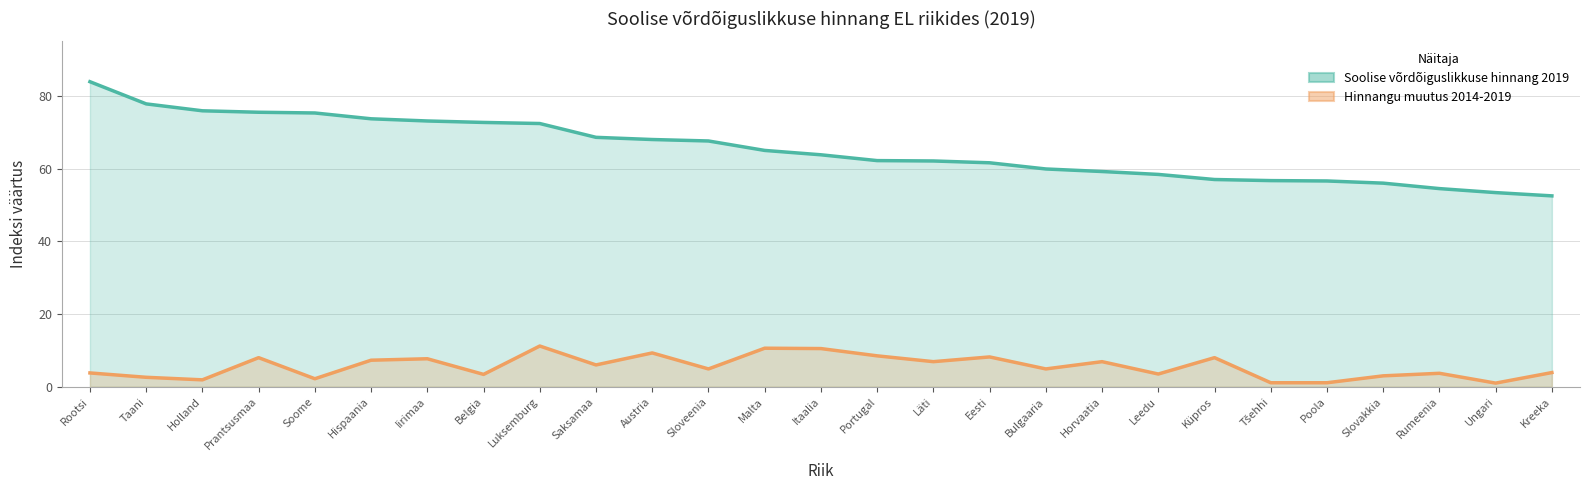

List the series in order of their overall mean, highest first.

Soolise võrdõiguslikkuse hinnang 2019, Hinnangu muutus 2014-2019